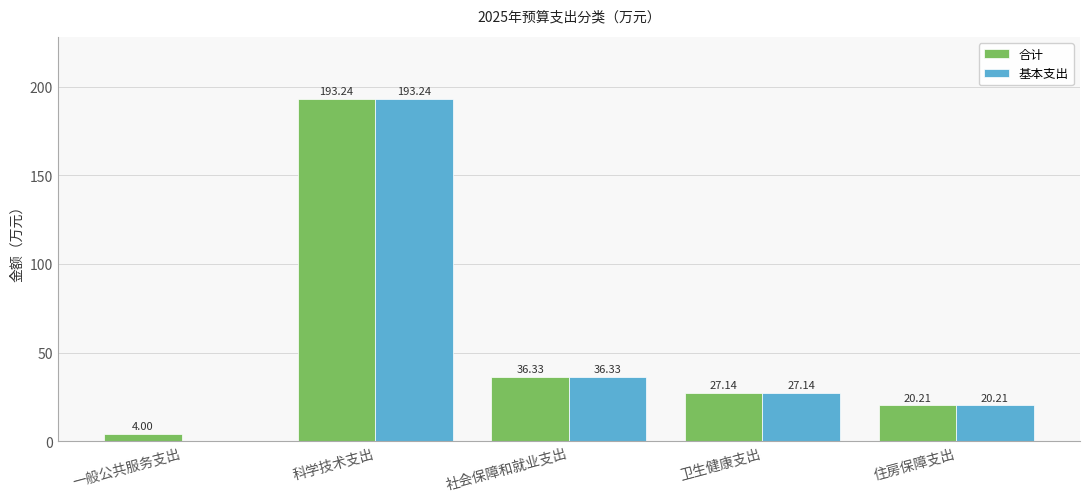

What is the sum of the 合计 values at 科学技术支出 and 社会保障和就业支出?

229.6